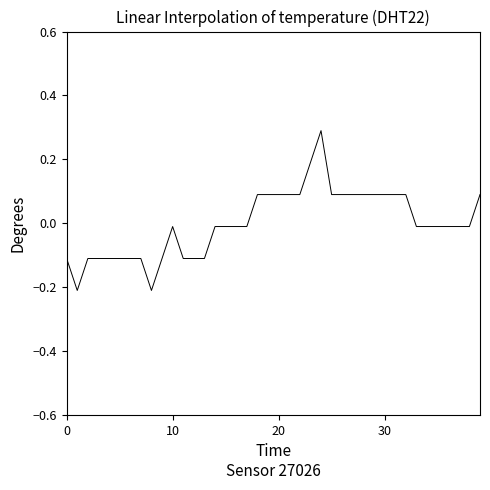

What is the maximum value shown in the chart?

0.3